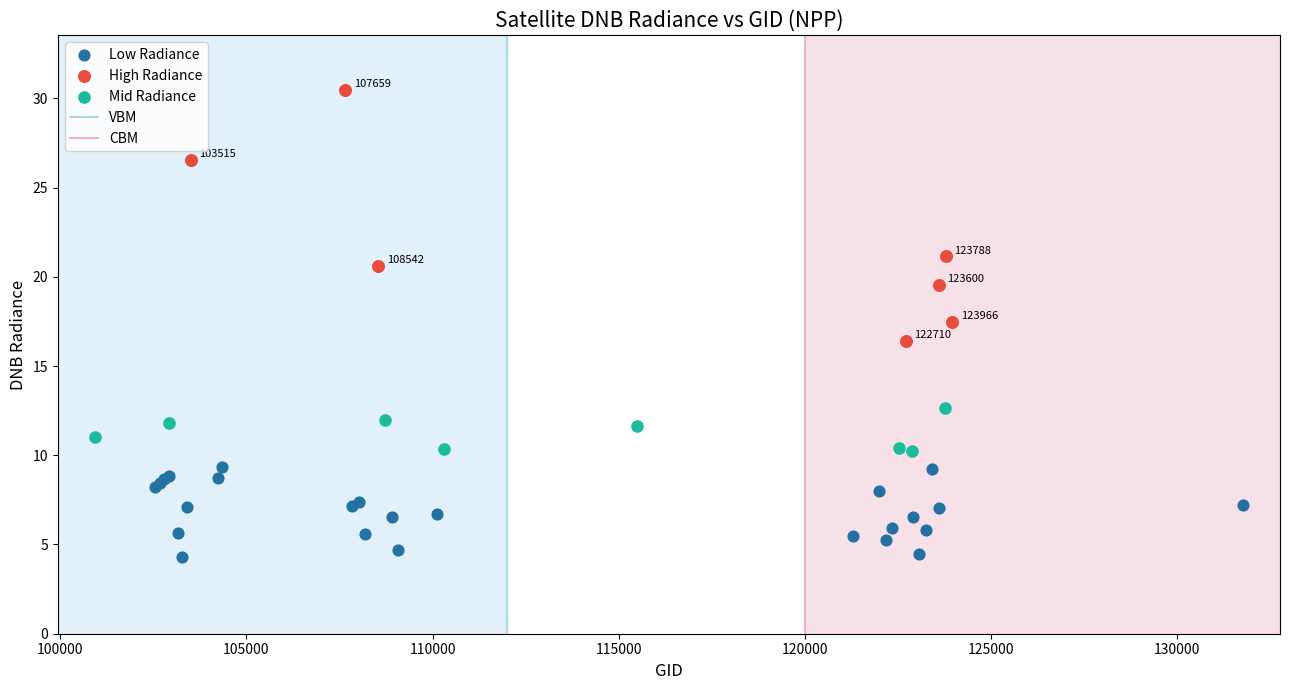

Which series has the widest spread of Y values?

High Radiance